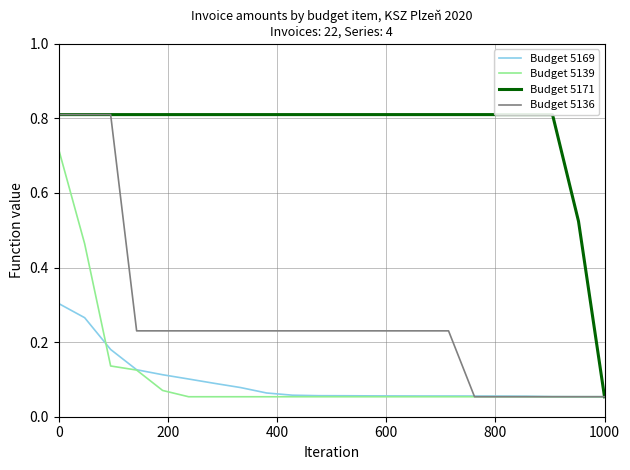

What is the sum of all Budget 5169 values?

2.0